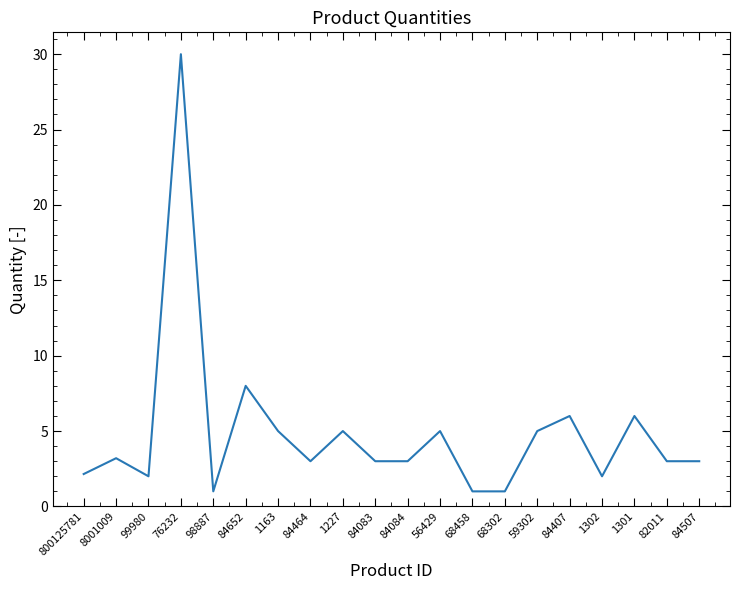

What position from the right is 84652?

15